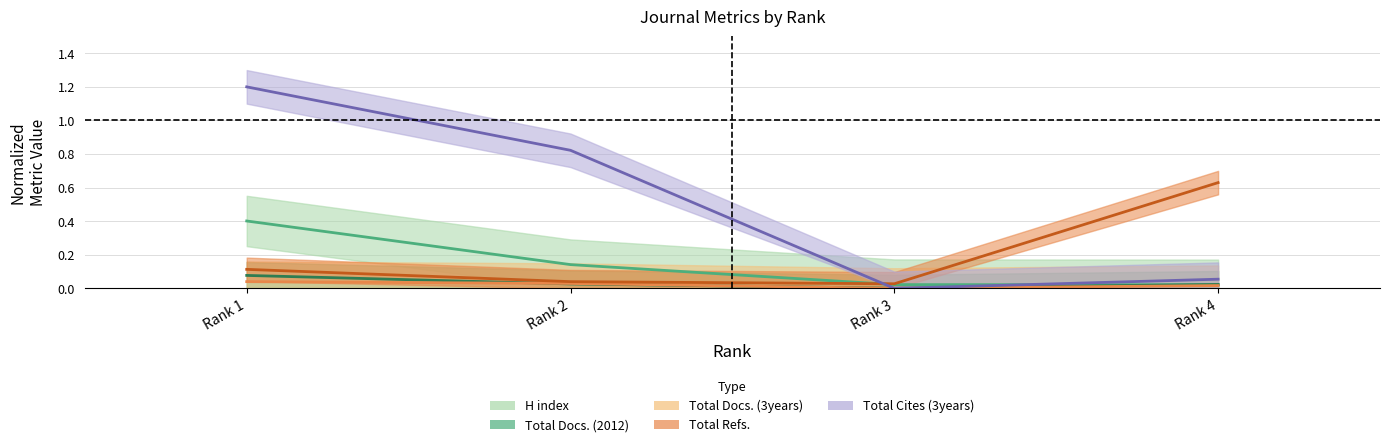

What is the difference between the maximum and minimum values in the Total Refs. series?

0.6